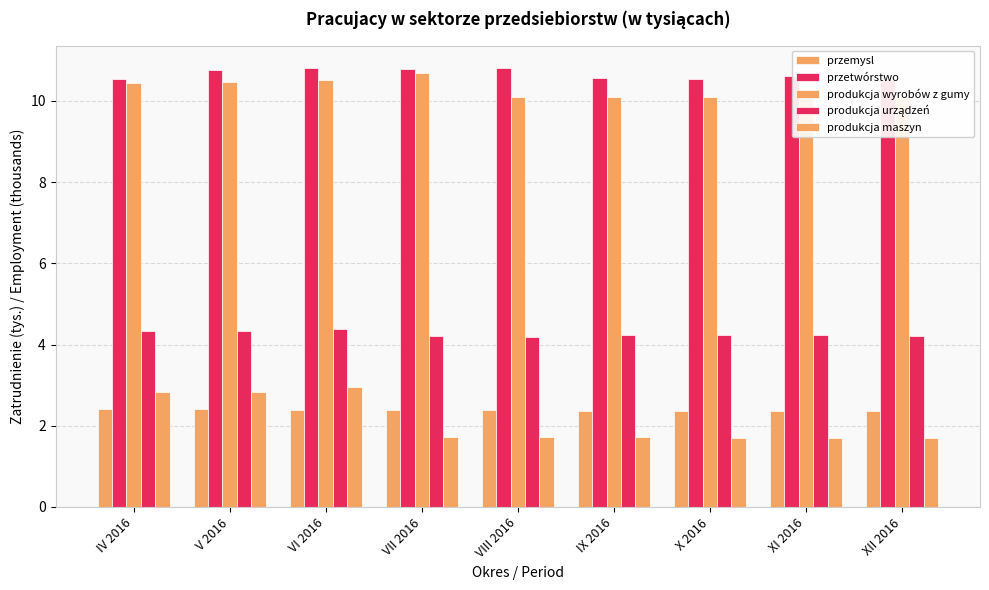

What is the smallest value displayed?

1.7